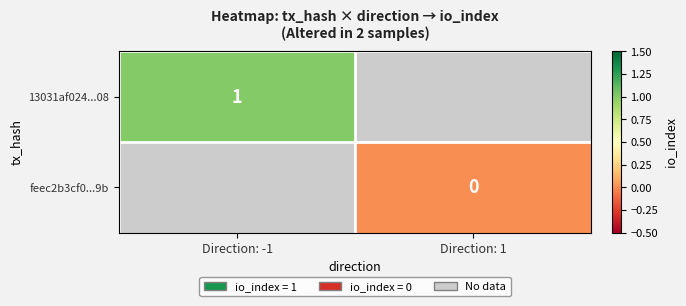

The 13031af024...08 series shows 0 at Direction: -1. True or false?

False